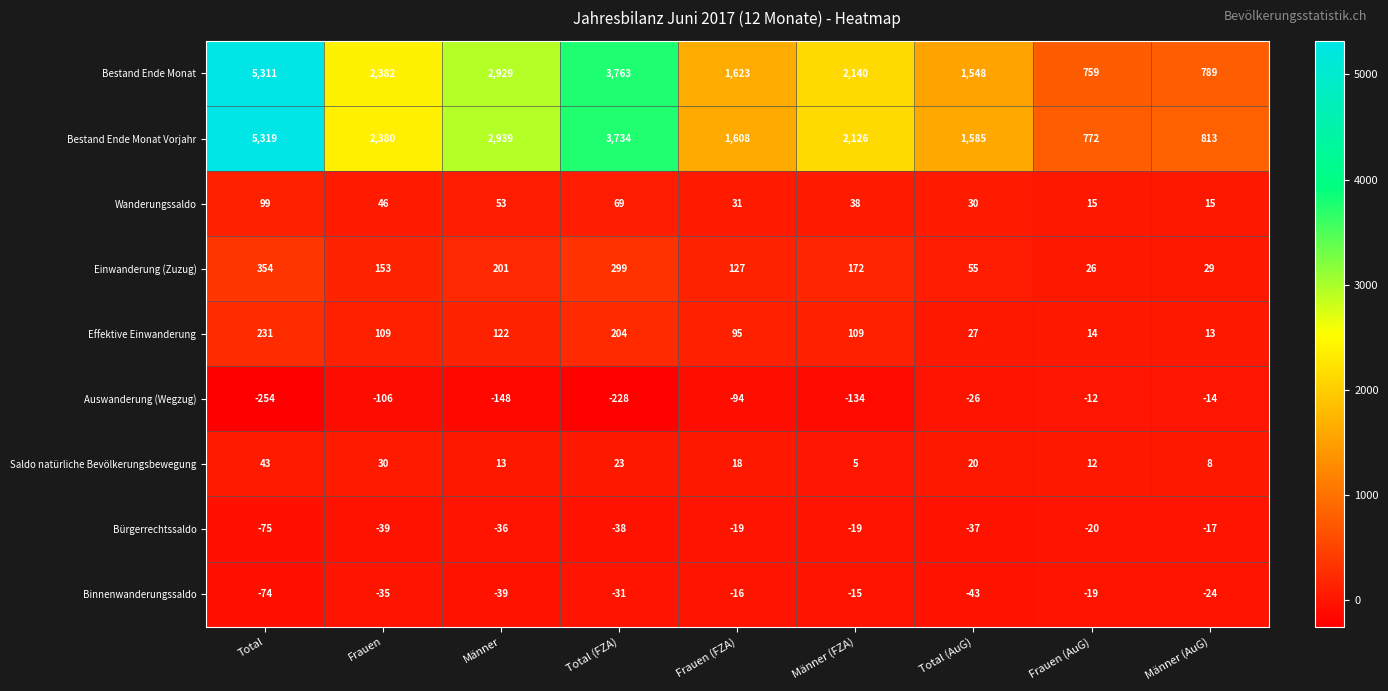

What is the average value of the Binnenwanderungssaldo series?

-33